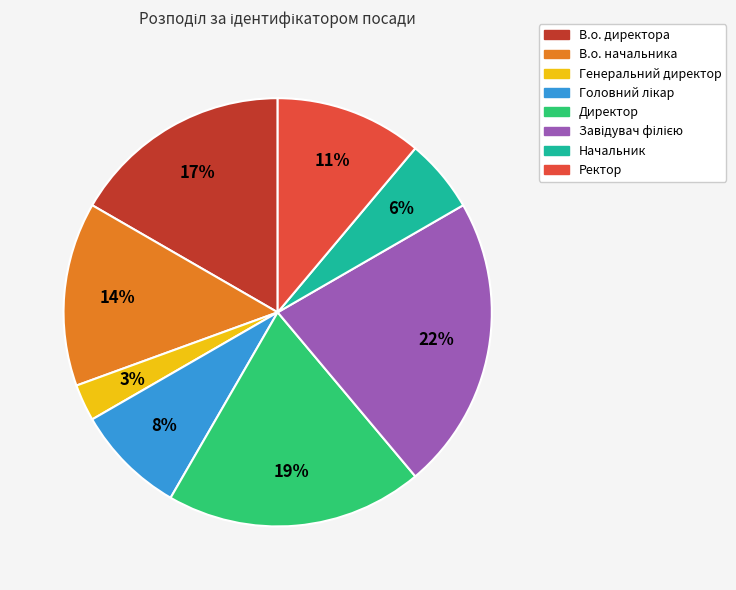

Does Генеральний директор account for over 50% of the chart?

No